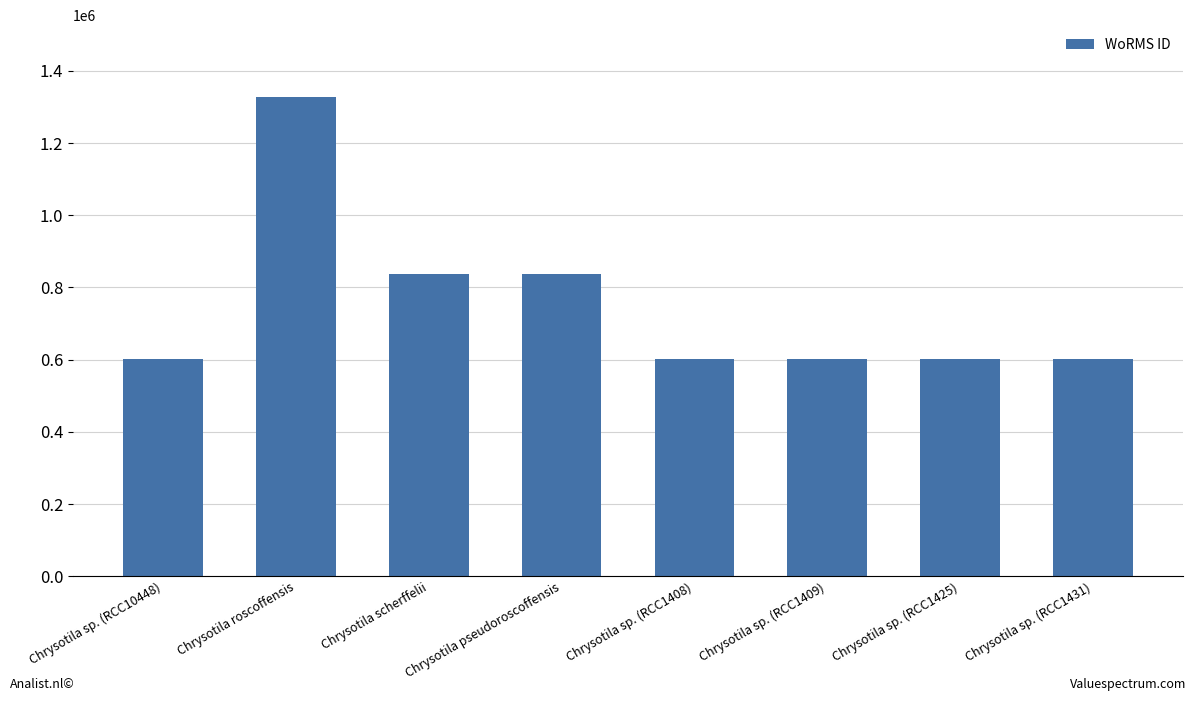

The chart shows a value of 302223 at Chrysotila scherffelii. True or false?

False